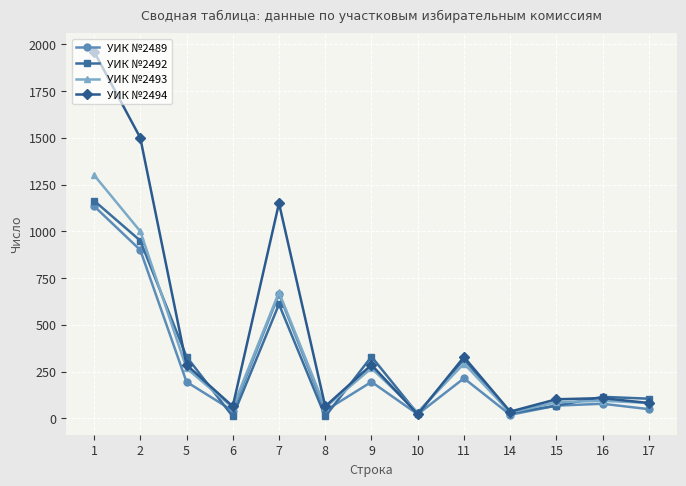

What is the maximum value shown in the chart?

1961